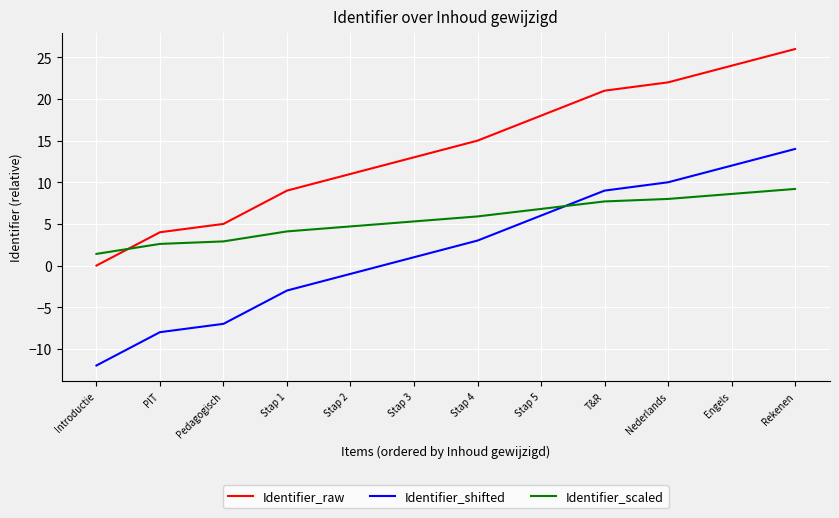

What is the highest value of the Identifier_raw series?

26.0